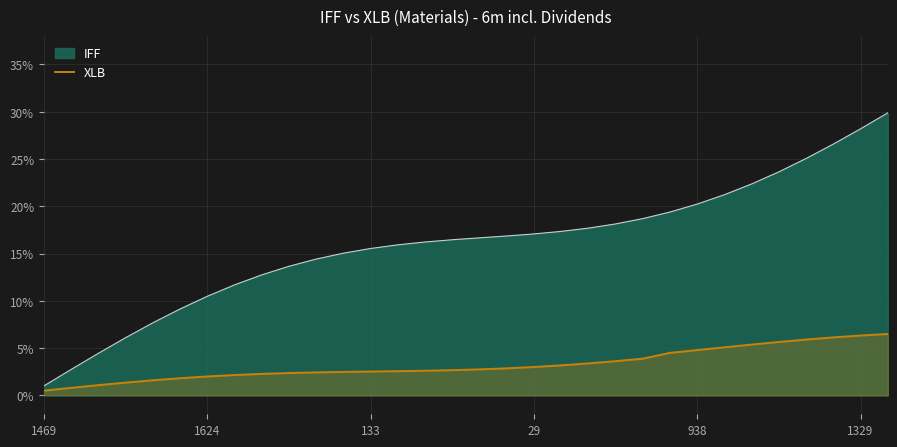

What are all the series names shown in the legend?

IFF, XLB